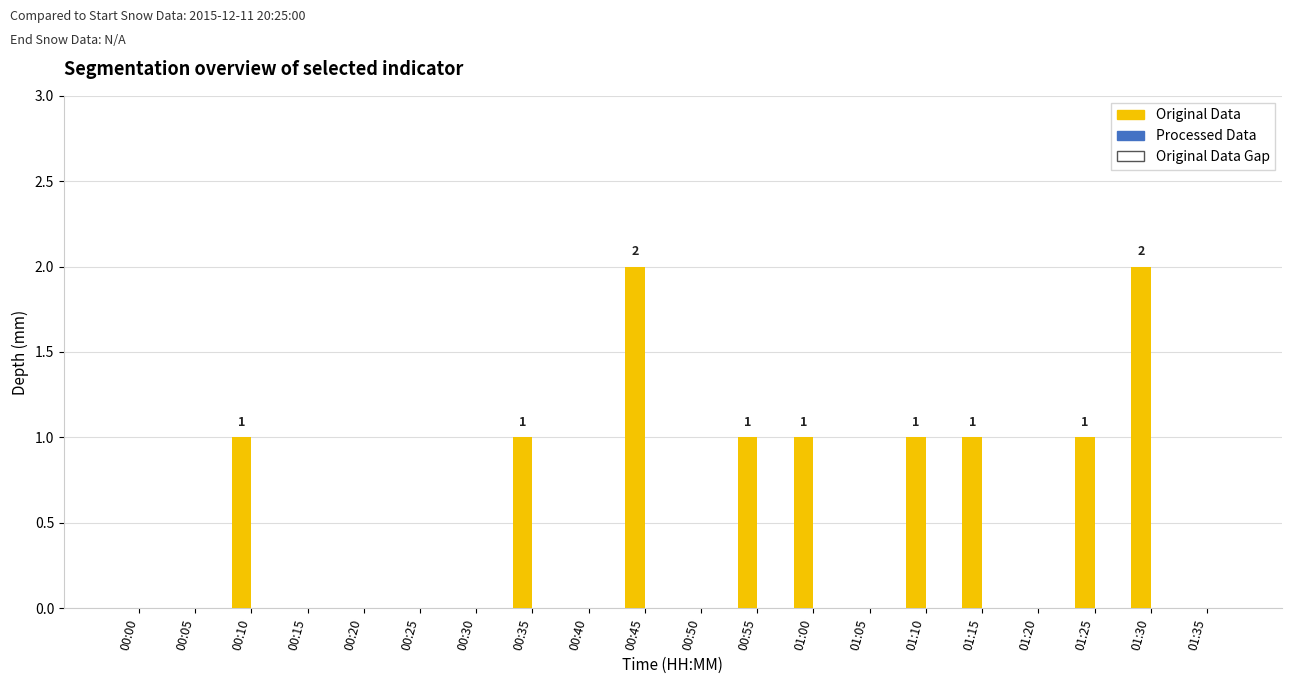

How many series are shown in this chart?

1